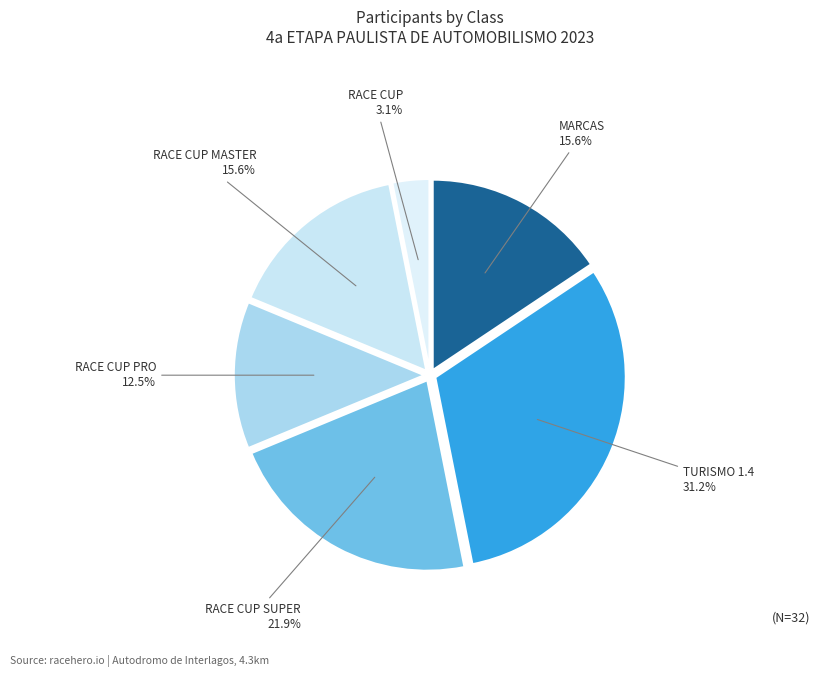

How many slices are in this pie chart?

6